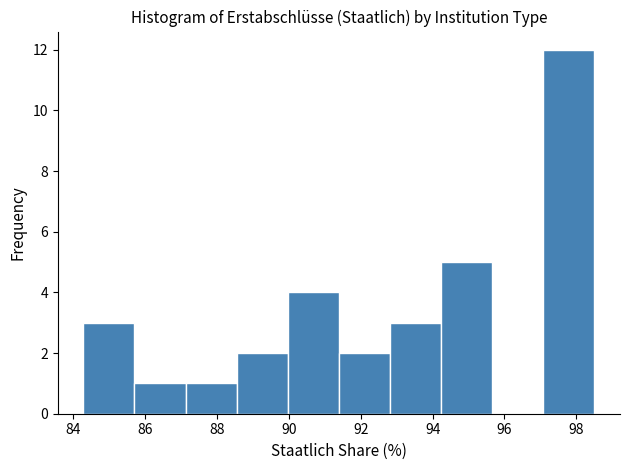

Which range on the x-axis has the tallest bar?

97.0 to 98.6